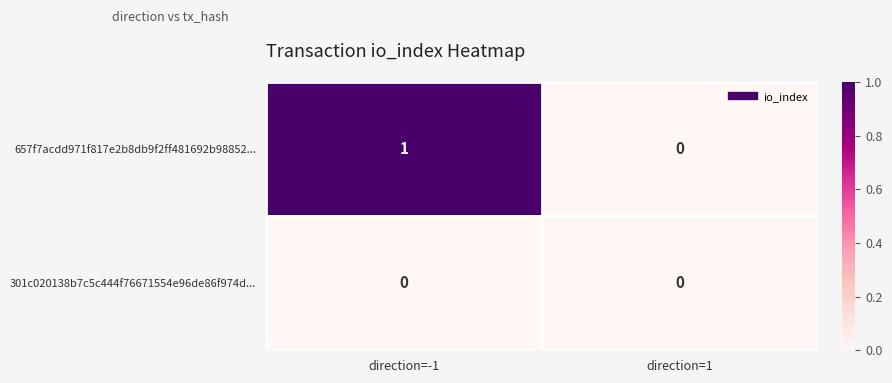

Is the value of 301c020138b7c5c444f76671554e96de86f974d... at direction=-1 greater than the value of 657f7acdd971f817e2b8db9f2ff481692b98852... at direction=-1?

No